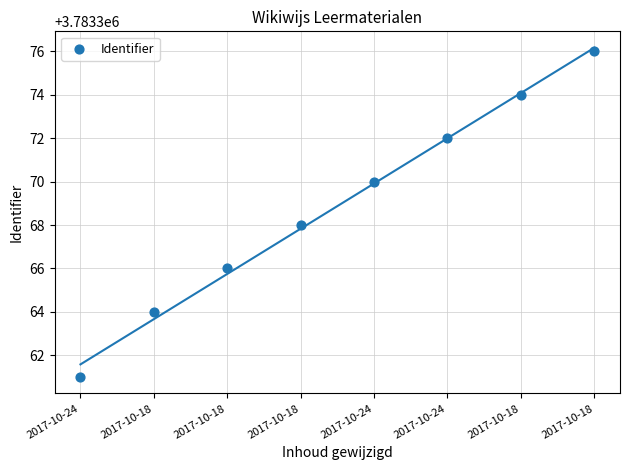

What is the average Y value?

3783369